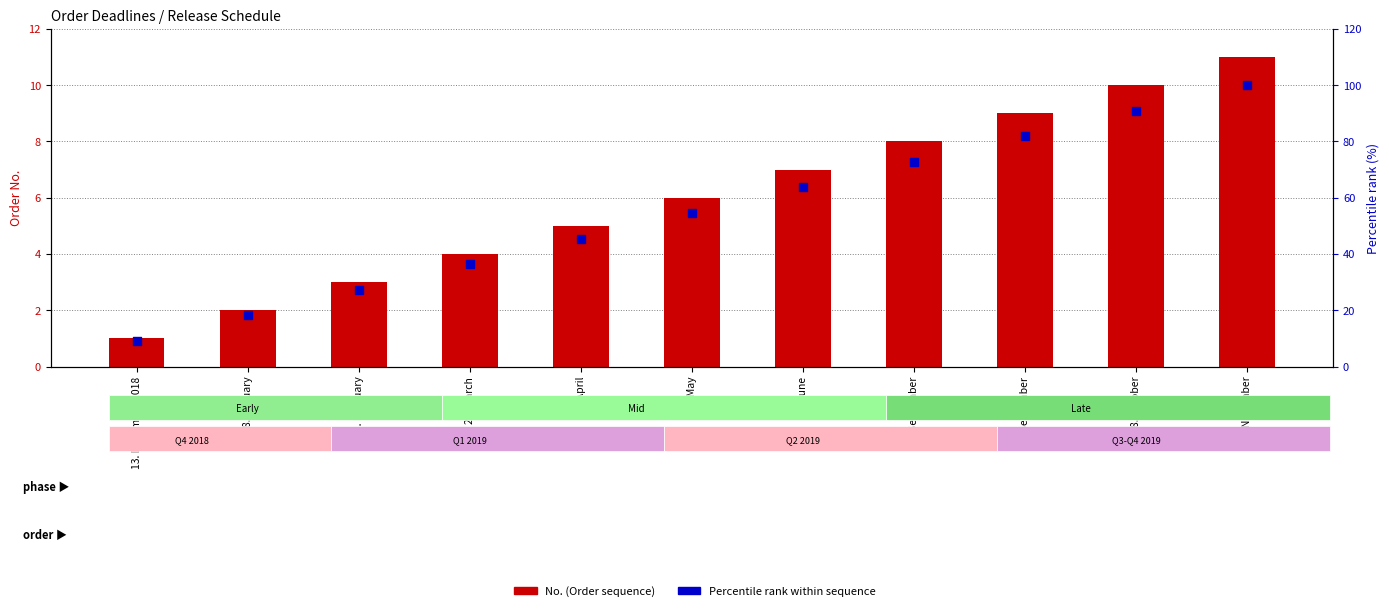

What are all the series names shown in the legend?

No. (Order sequence), Percentile rank within sequence